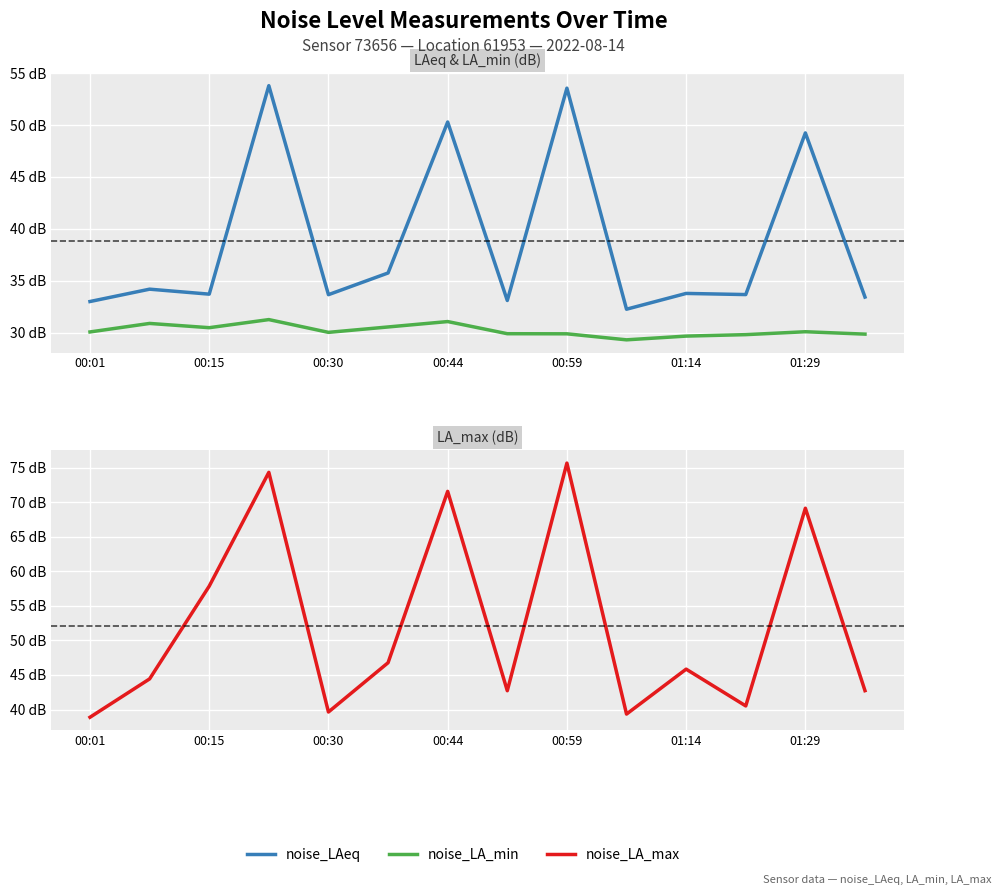

What is the total value across all series at 9?

100.9